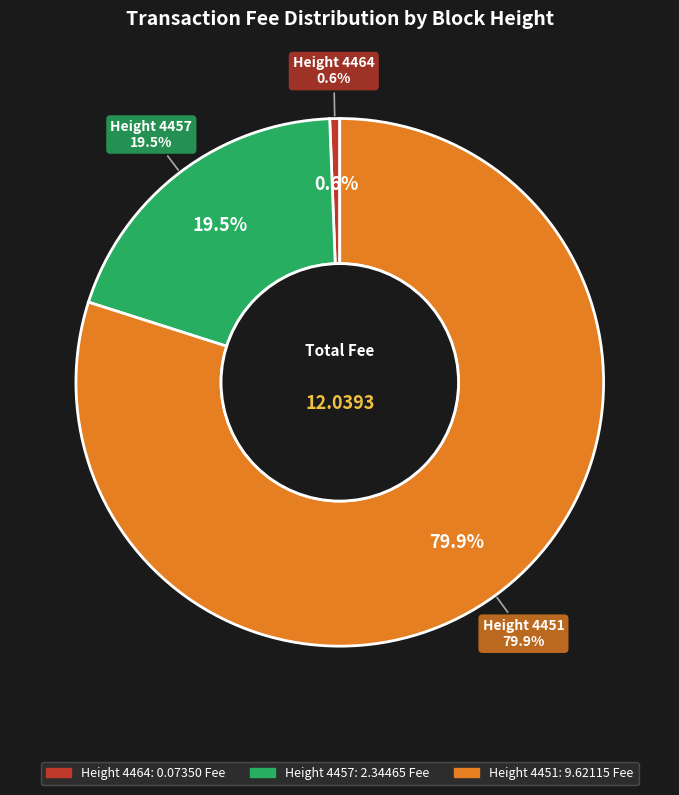

What is the change in value from 4457 to 4451?

+7.3